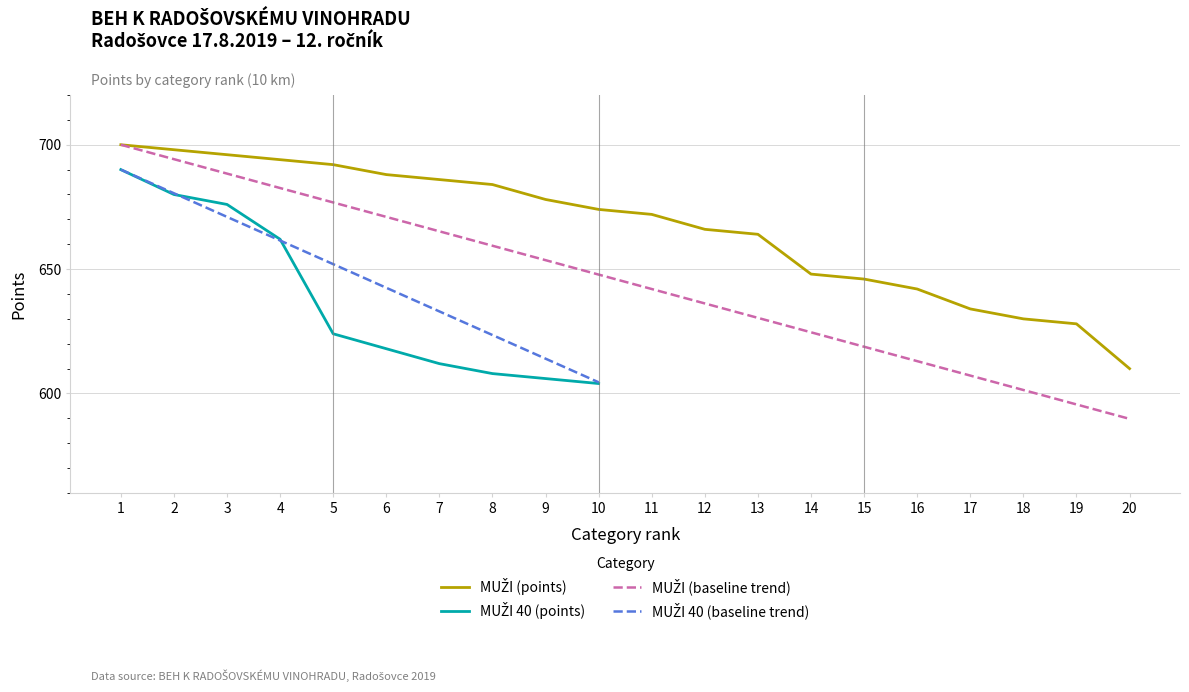

True or false: MUŽI (rank) and MUŽI (points) cross at least once.

False